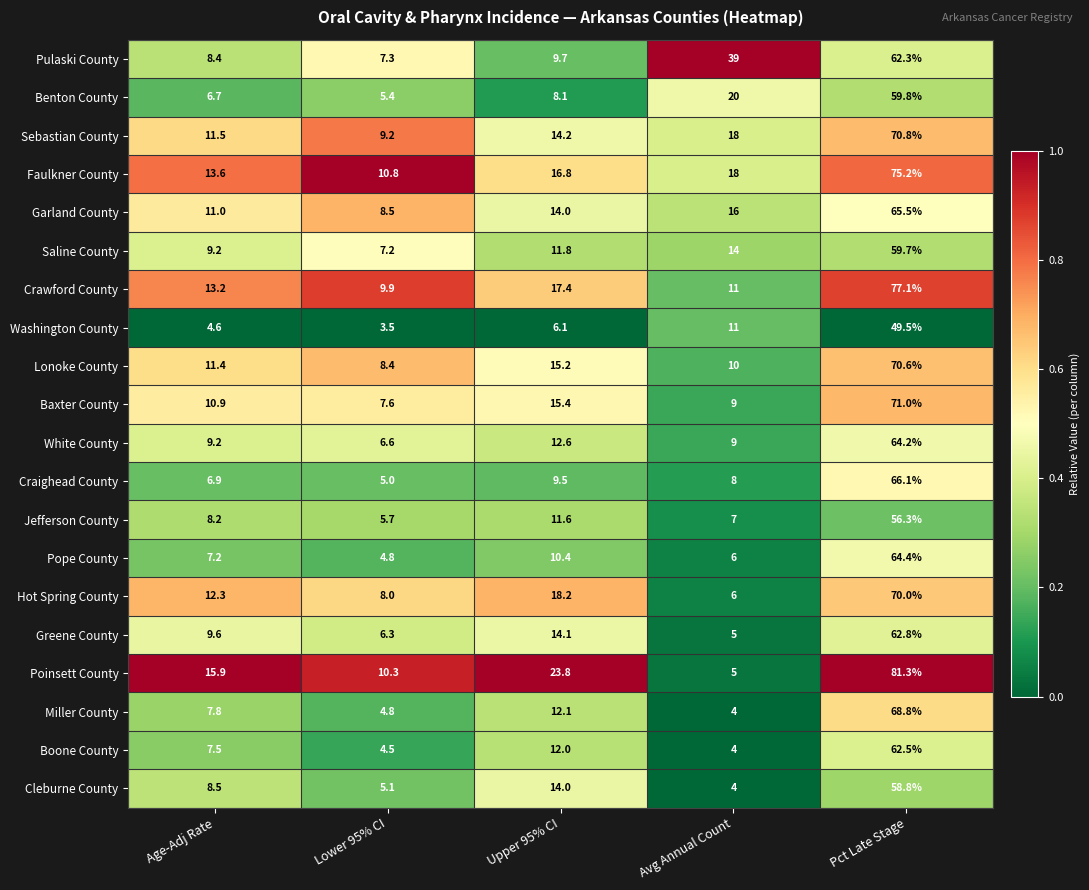

Which series changed the most between Age-Adj Rate and Upper 95% CI?

Poinsett County